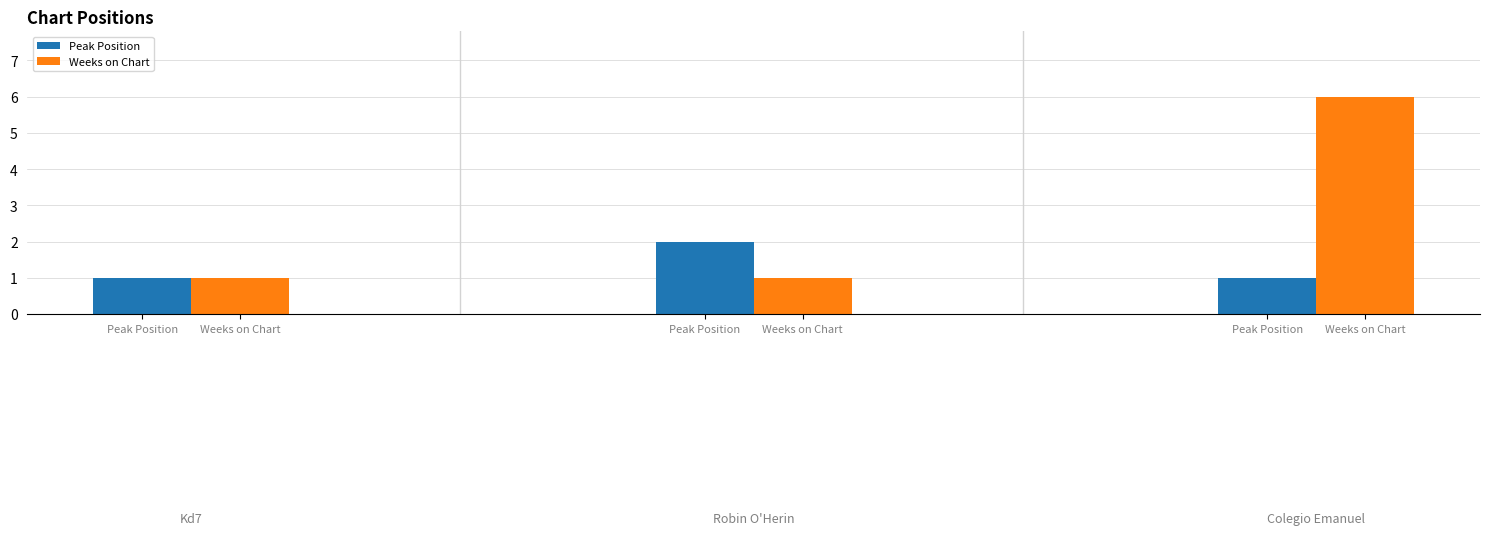

How many bars are there in each group?

2